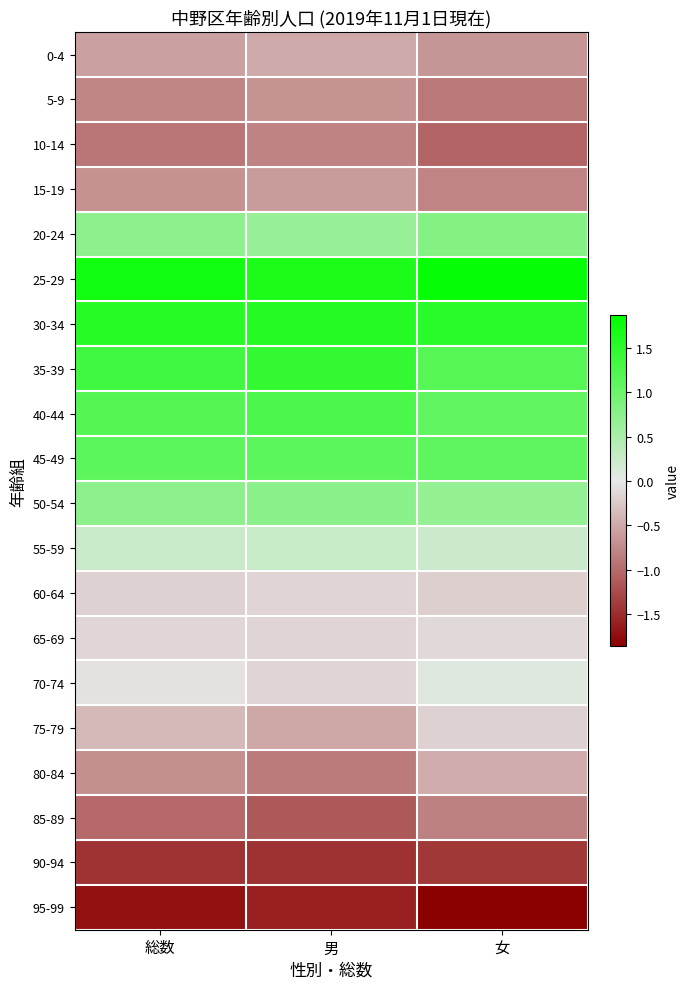

What is the minimum value shown in the chart?

-1.9